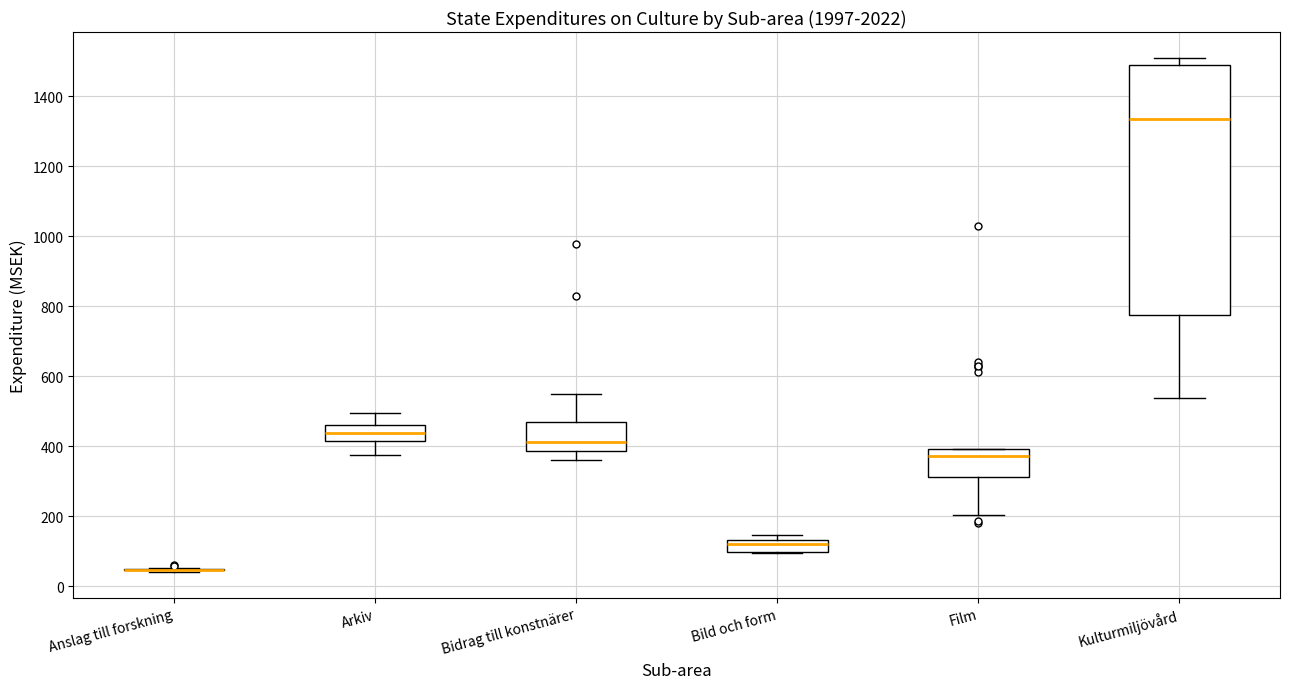

Where does the lower whisker of the box for Bidrag till konstnärer end on the y-axis? The values are not printed on the chart, so give them approximately, as read against the axis.

360